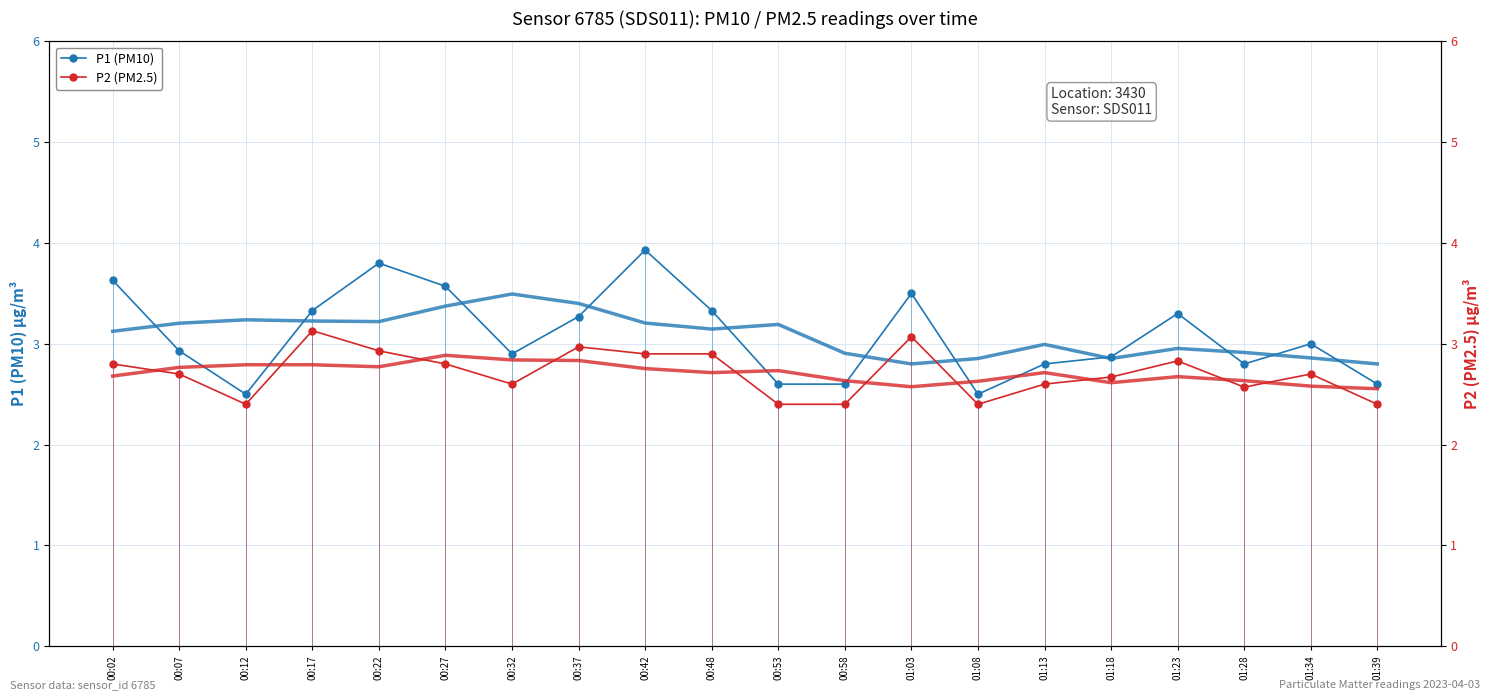

Which series has the largest total across all categories?

P1 (PM10)